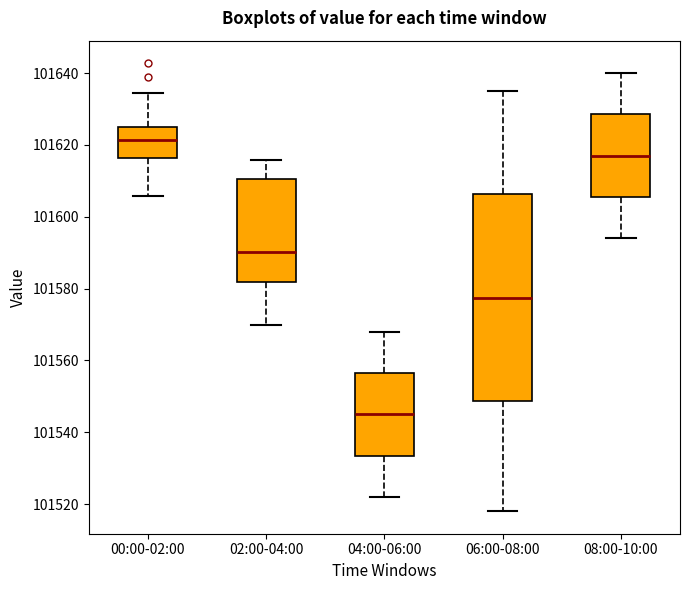

Which box's median line is the lowest?

04:00-06:00